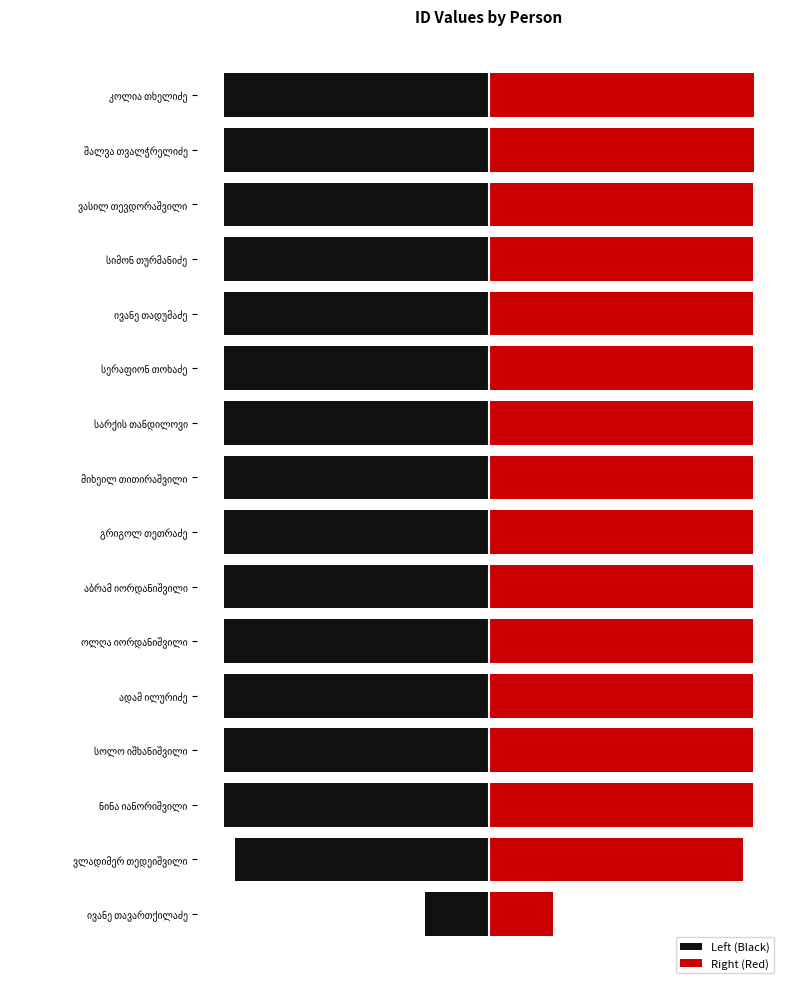

What is the average value of the Right (Red) series?

95.0